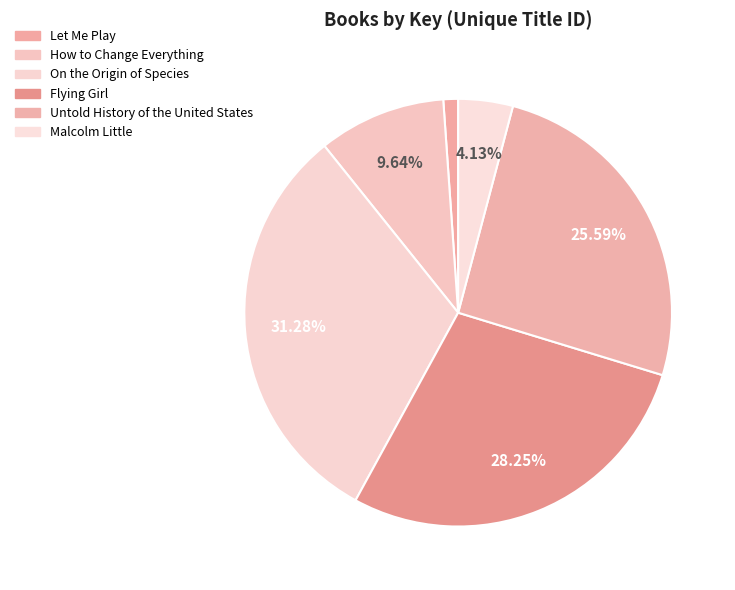

How many segments does this pie chart have?

6